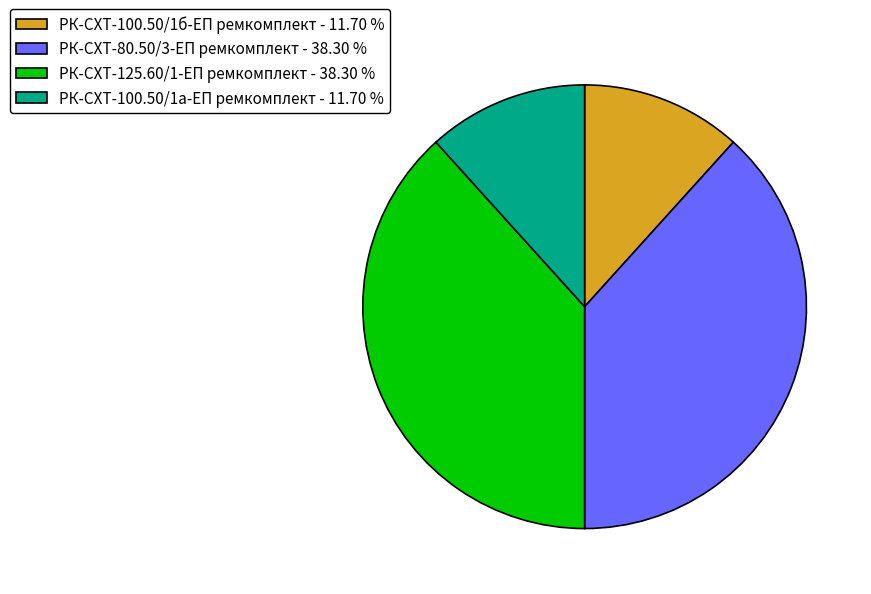

Is the sum of РК-СХТ-80.50/3-ЕП ремкомплект - 38.30 % and РК-СХТ-125.60/1-ЕП ремкомплект - 38.30 % greater than half?

Yes